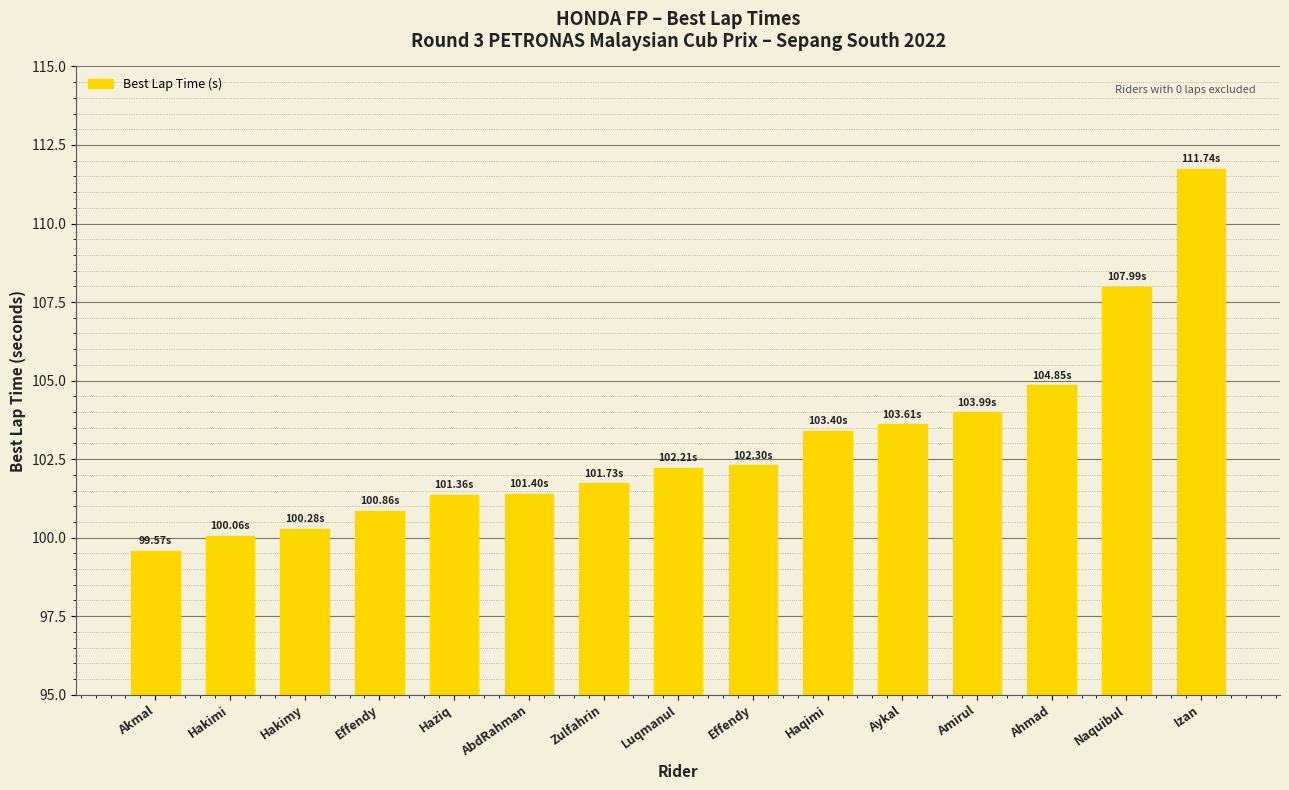

True or false: the data shows 103.6 at Aykal.

True